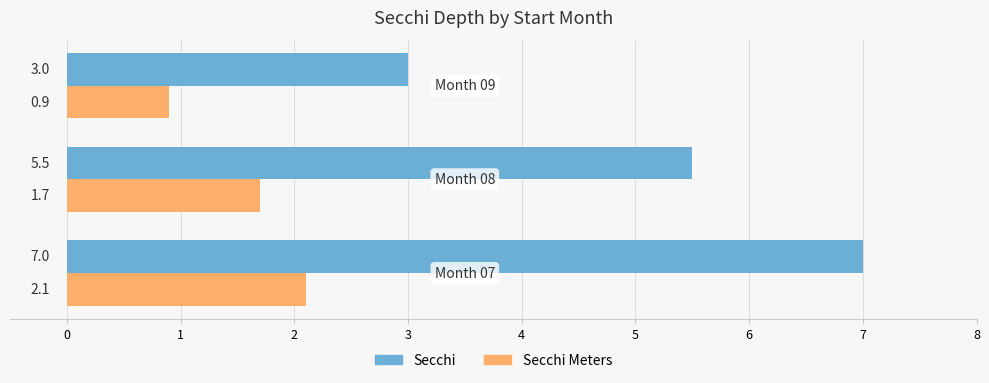

What is the lowest value of the Secchi series?

3.0